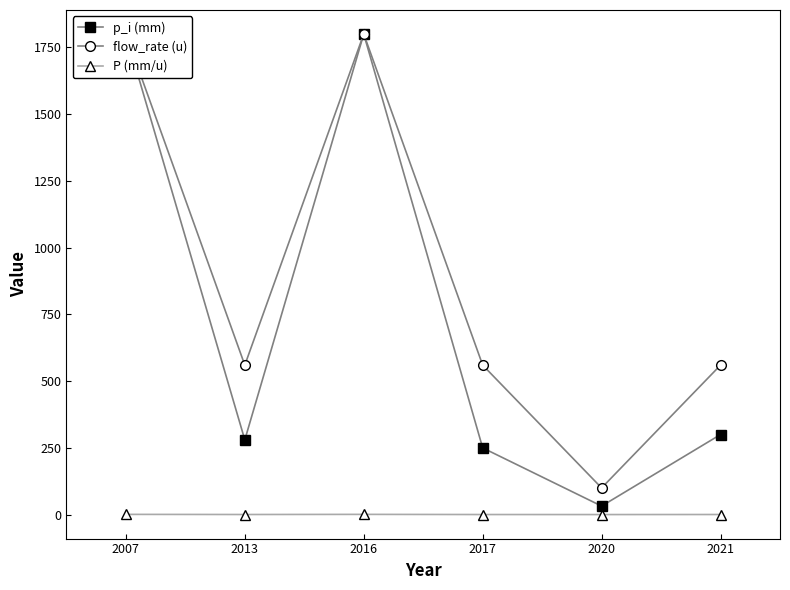

At 2020, list the series in order from largest to smallest.

flow_rate (u), p_i (mm), P (mm/u)